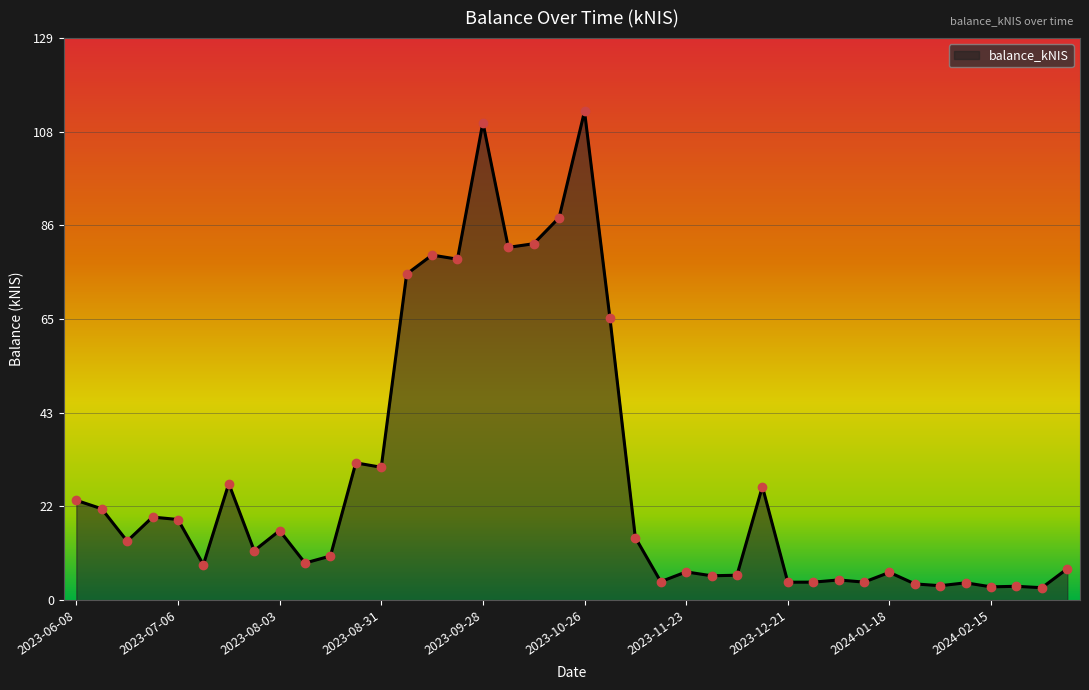

What is the smallest value displayed?

2.9